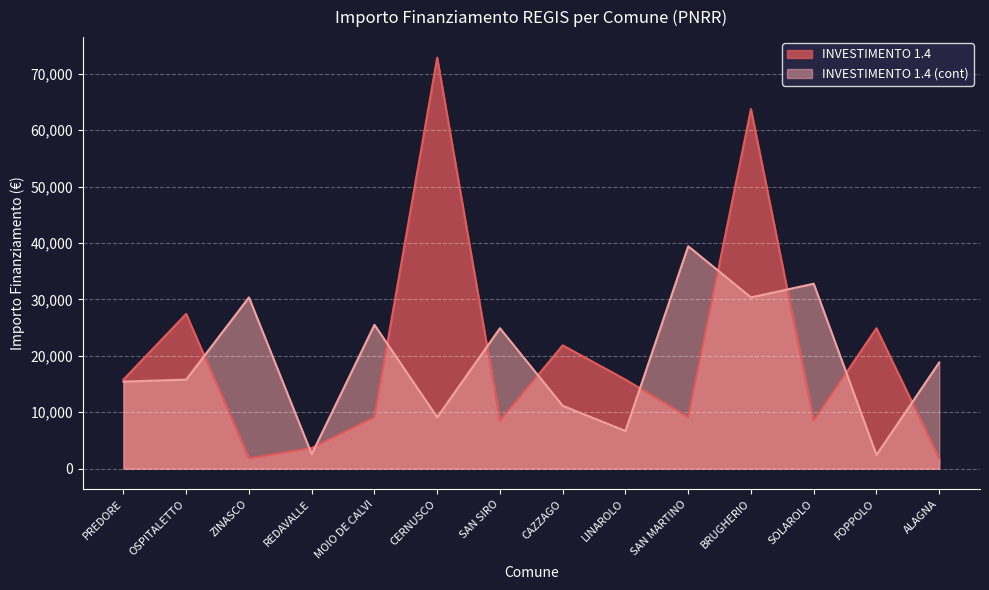

What is the difference between the INVESTIMENTO 1.4 (cont) values at FOPPOLO and MOIO DE CALVI?

23066